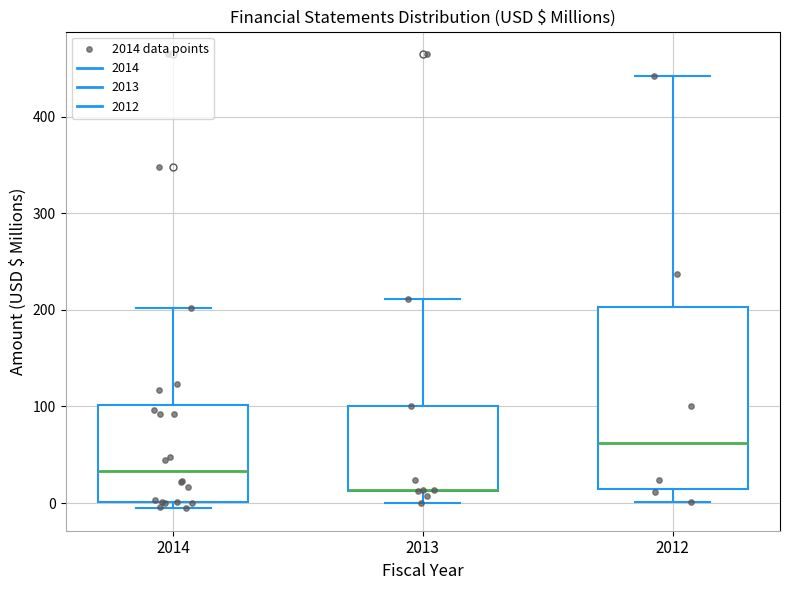

Reading left to right, read every box against the y-axis: the position of its median line, the range the box covers, and the ends of its whiskers. The values are not printed on the chart, so give them approximately, as read against the axis.

2014: median 30, box 0 to 100, whiskers -10 to 200
2013: median 10 (drawn on the box's lower edge), box 10 to 100, whiskers 0 to 210
2012: median 60, box 10 to 200, whiskers 0 to 440